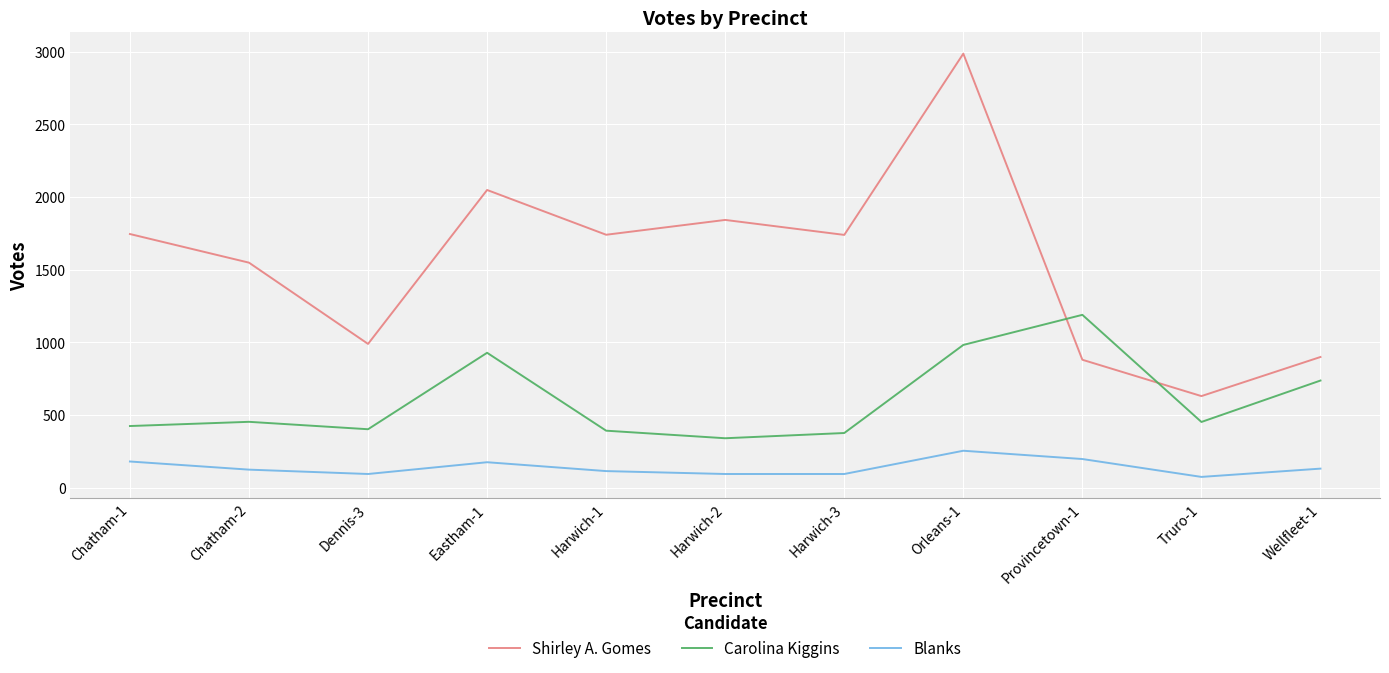

What is the difference between the second highest and second lowest values in the Carolina Kiggins series?

606